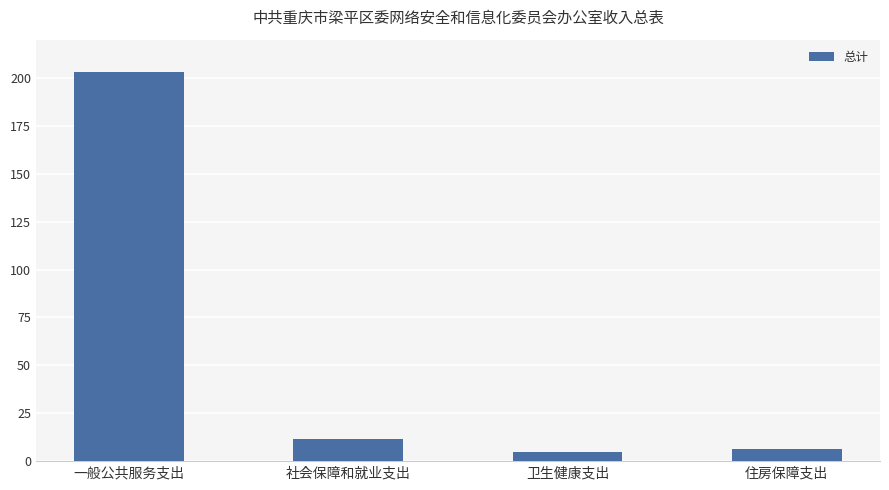

Between 一般公共服务支出 and 住房保障支出, which is larger?

一般公共服务支出